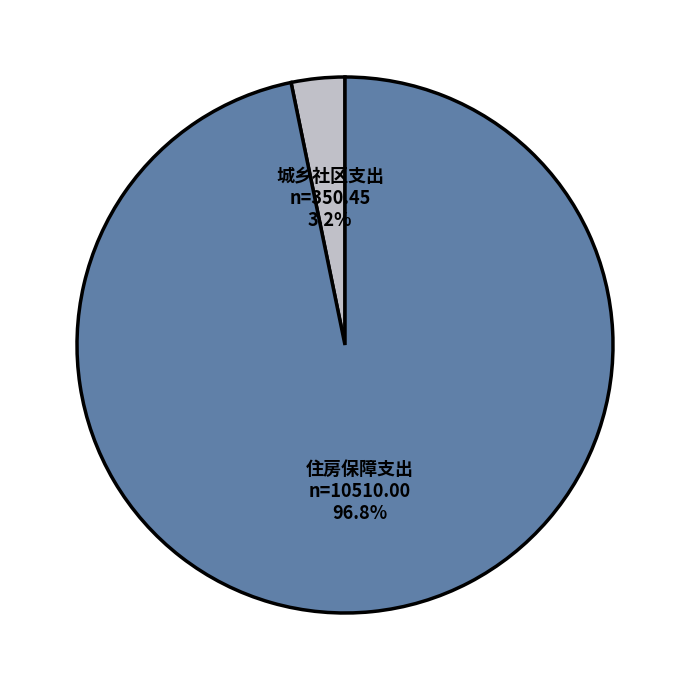

True or false: 城乡社区支出 accounts for 3% of the total.

True